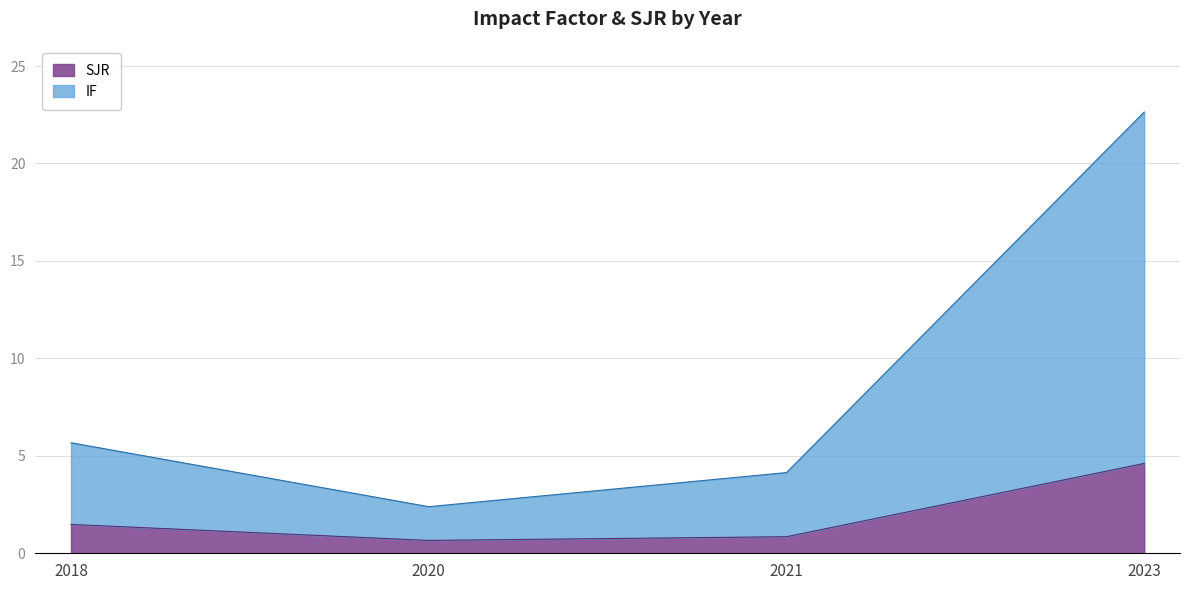

What is the value of the SJR point at the 1st from the left?

1.5